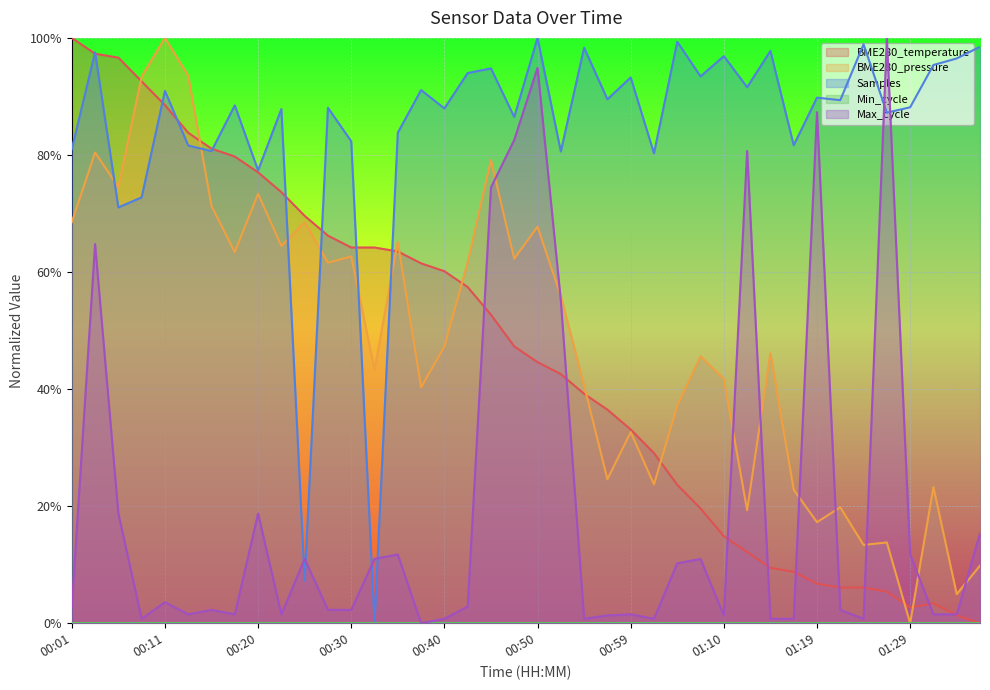

What position from the left is 01:02?

26